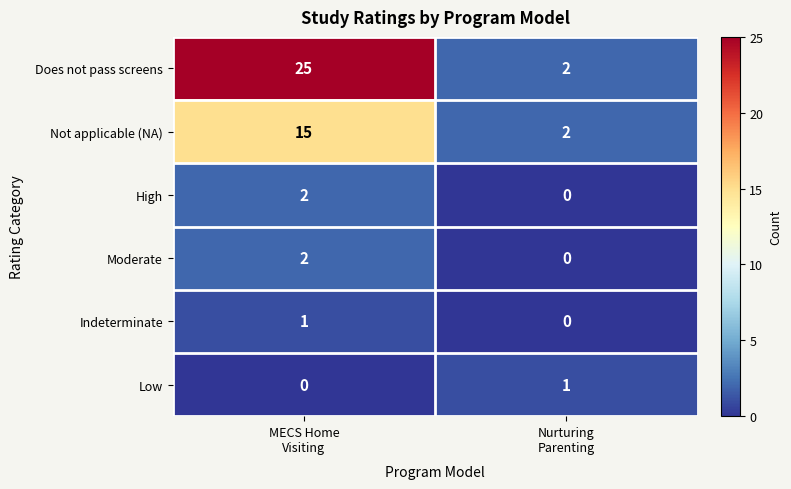

What is the spread (max minus min) of values at Nurturing
Parenting?

2